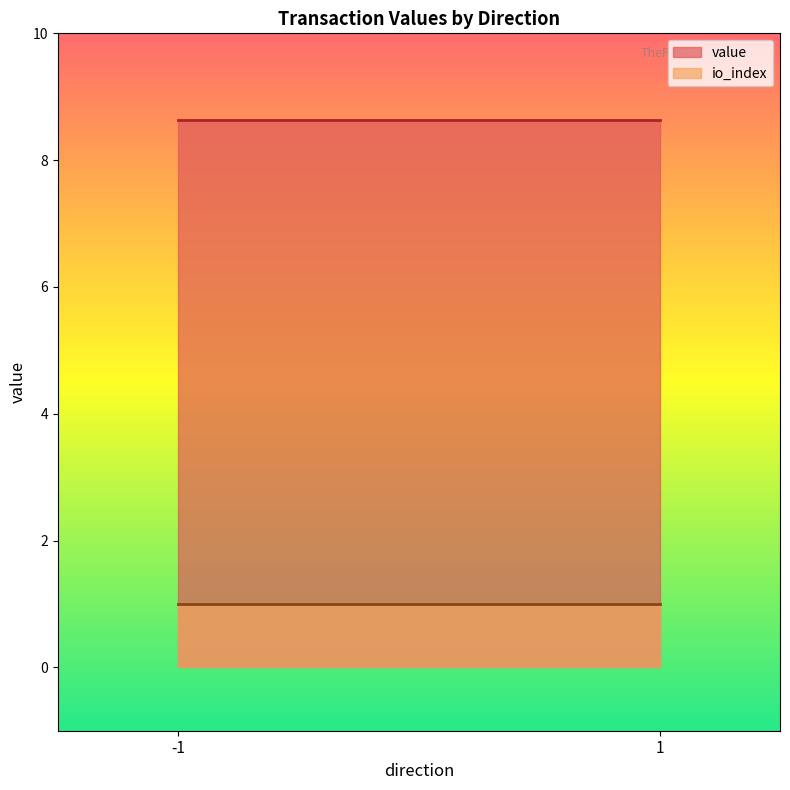

Does the chart display data point markers on the line(s)?

No